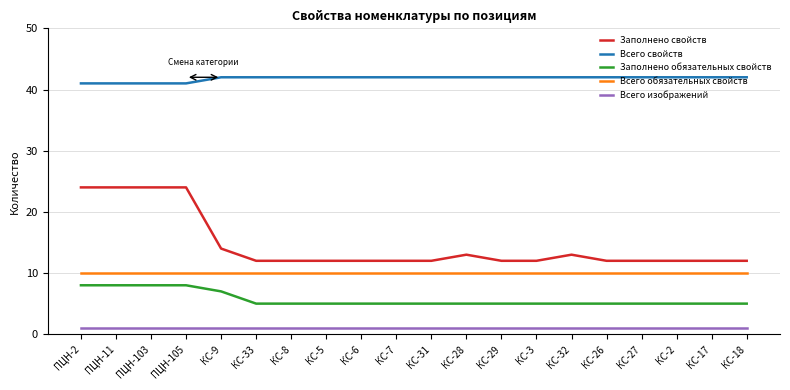

List the series in order of their peak value, highest first.

Всего свойств, Заполнено свойств, Всего обязательных свойств, Заполнено обязательных свойств, Всего изображений